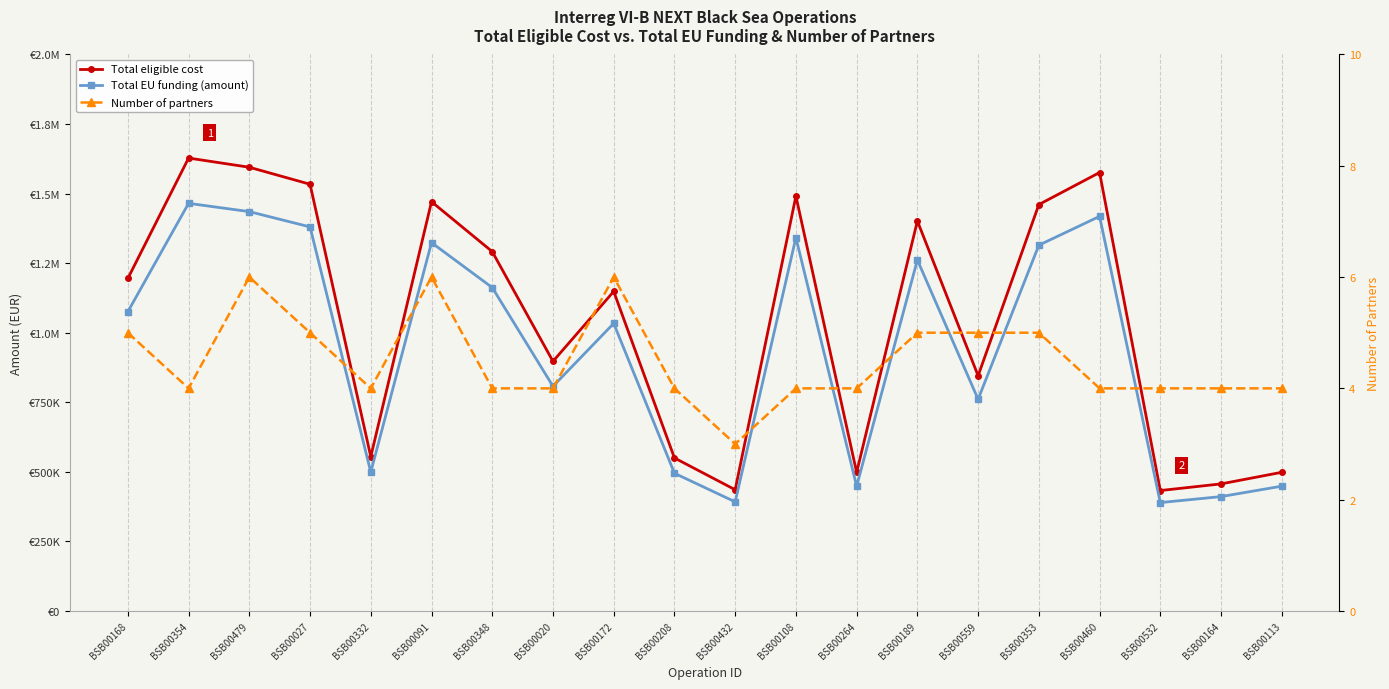

What position from the right is BSB00113?

1